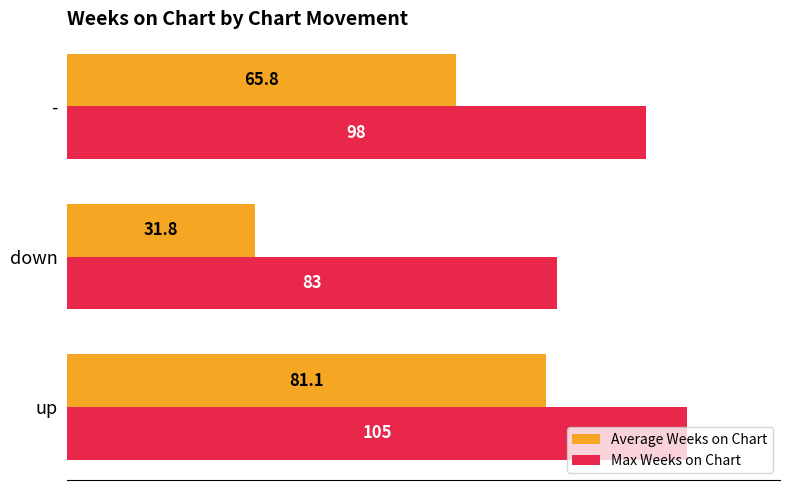

Where is Average Weeks on Chart nearest to the value 56?

-